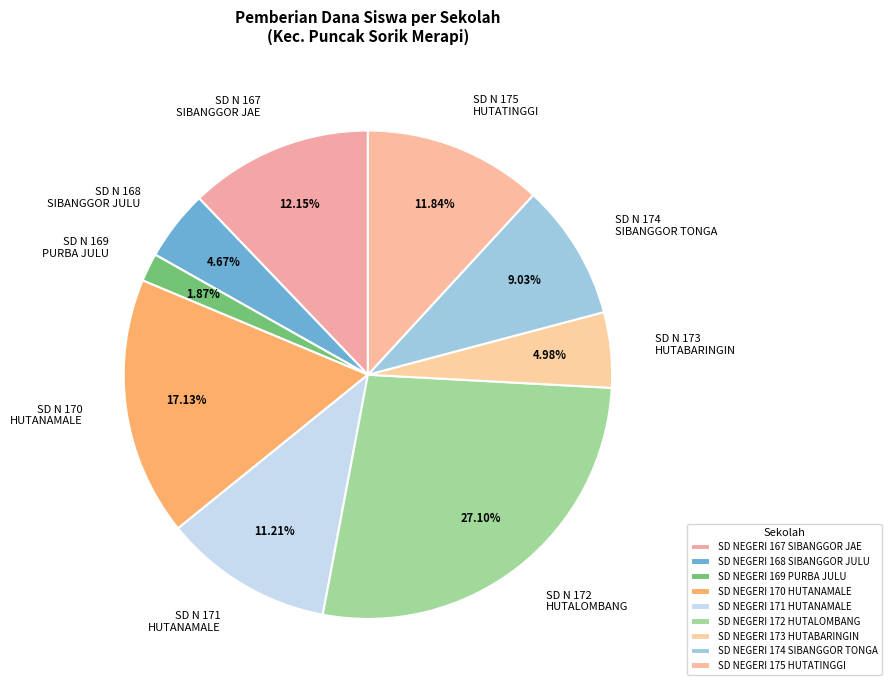

Approximately how many times larger is the value at SD NEGERI 171 HUTANAMALE compared to SD NEGERI 167 SIBANGGOR JAE?

0.9